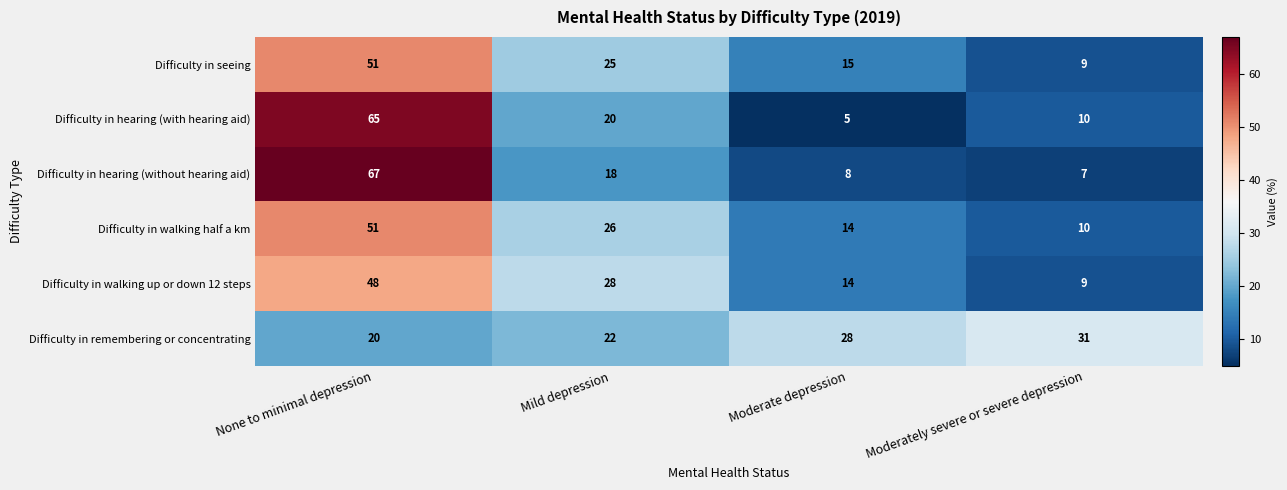

At which label is Difficulty in walking up or down 12 steps closest to 28?

Mild depression